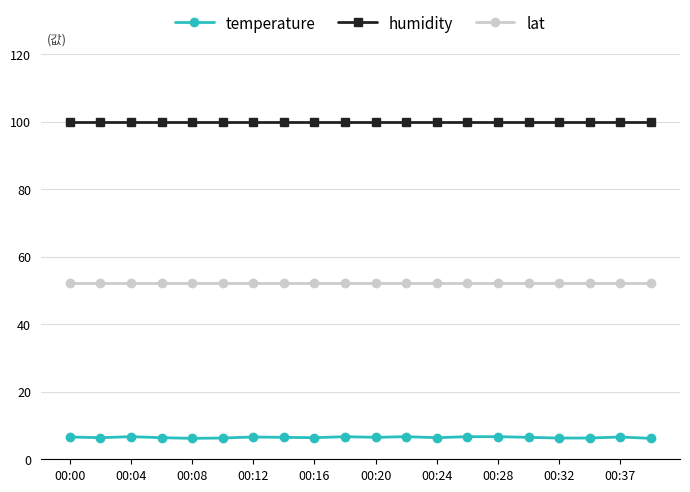

What is the value of the lat point at the 13th from the left?

52.2